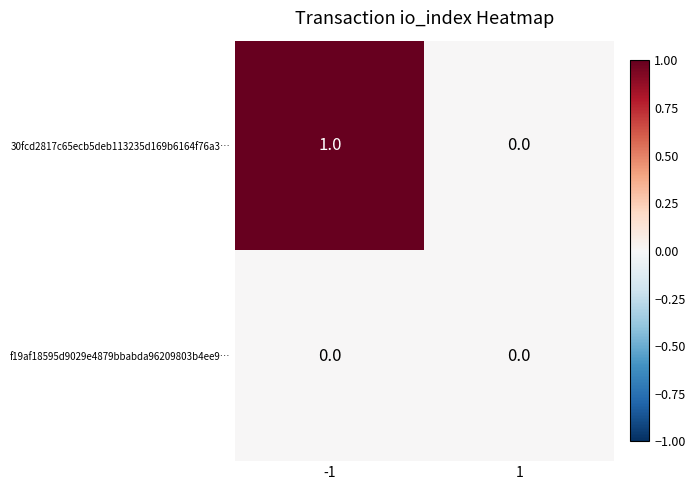

Which series has the largest total across all categories?

30fcd2817c65ecb5deb113235d169b6164f76a3…